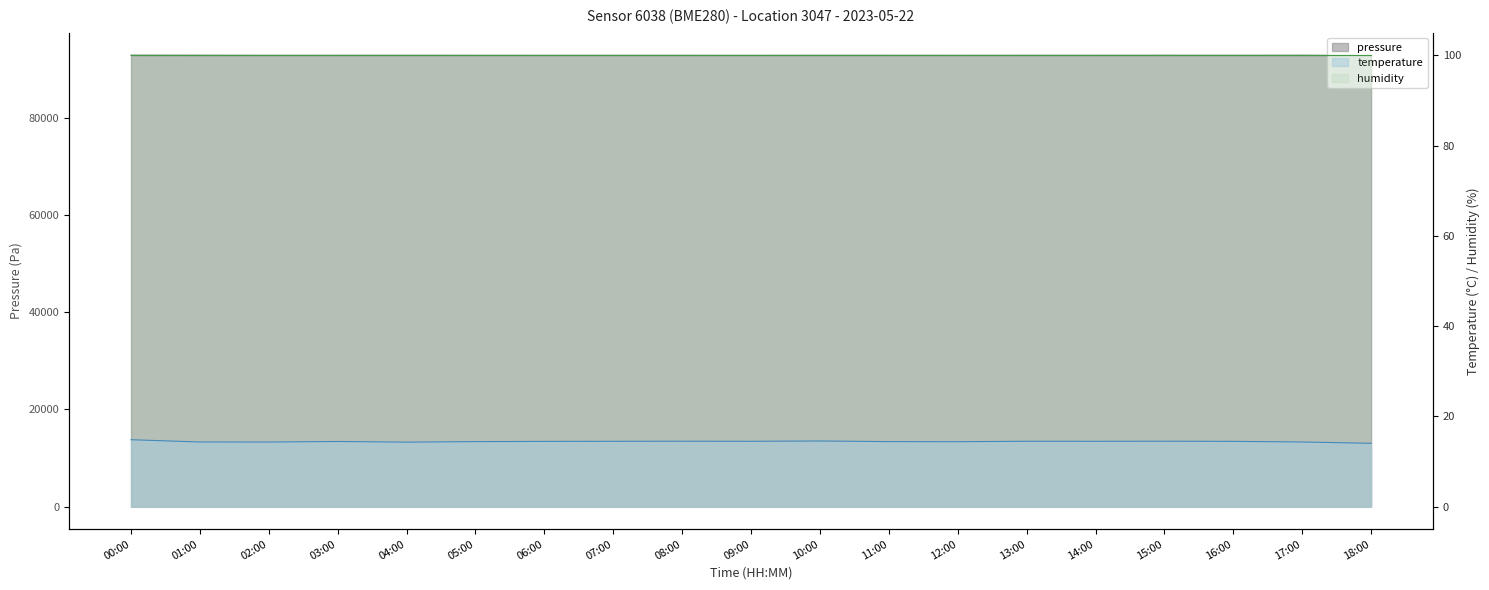

What is the value of the pressure point at the 8th from the left?

92827.0